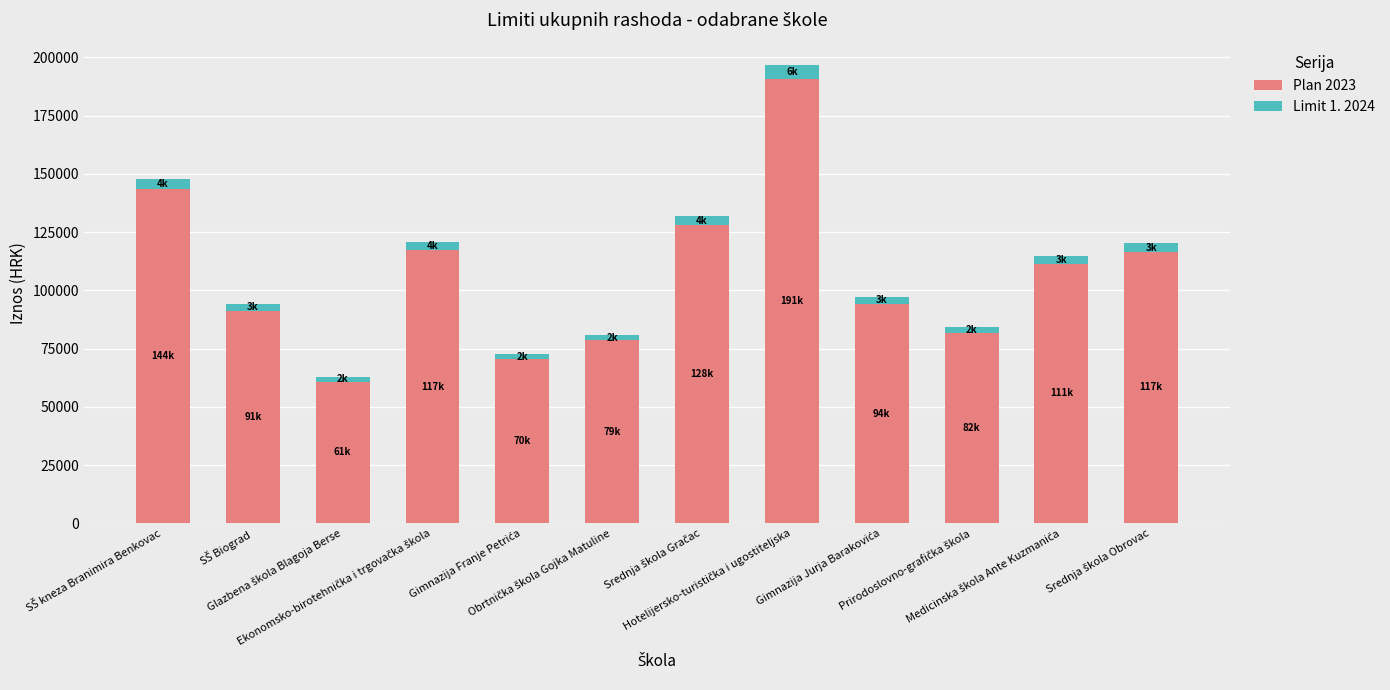

What are all the series names shown in the legend?

Plan 2023, Limit 1. 2024